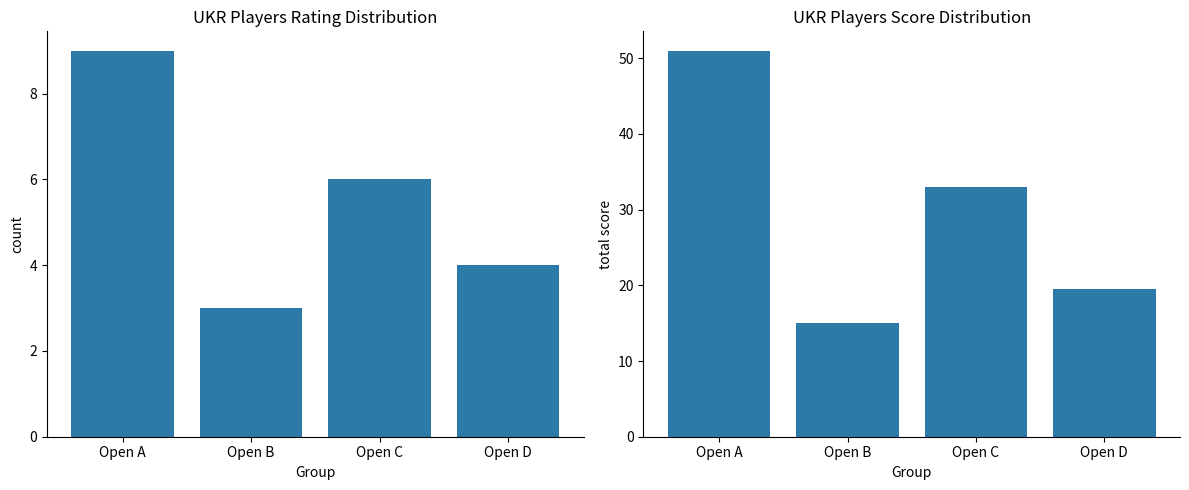

What is the value of the Total Score bar at the 4th from the left?

19.5